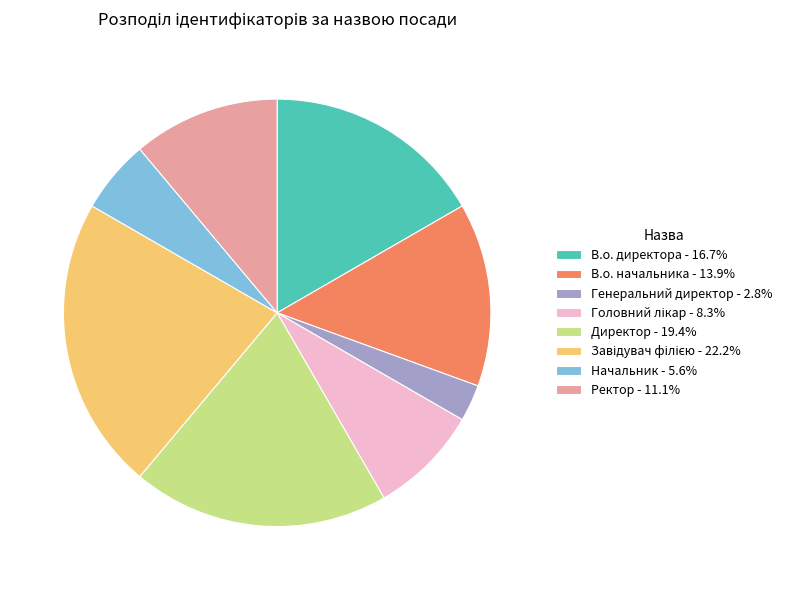

Count the number of slices in the pie.

8